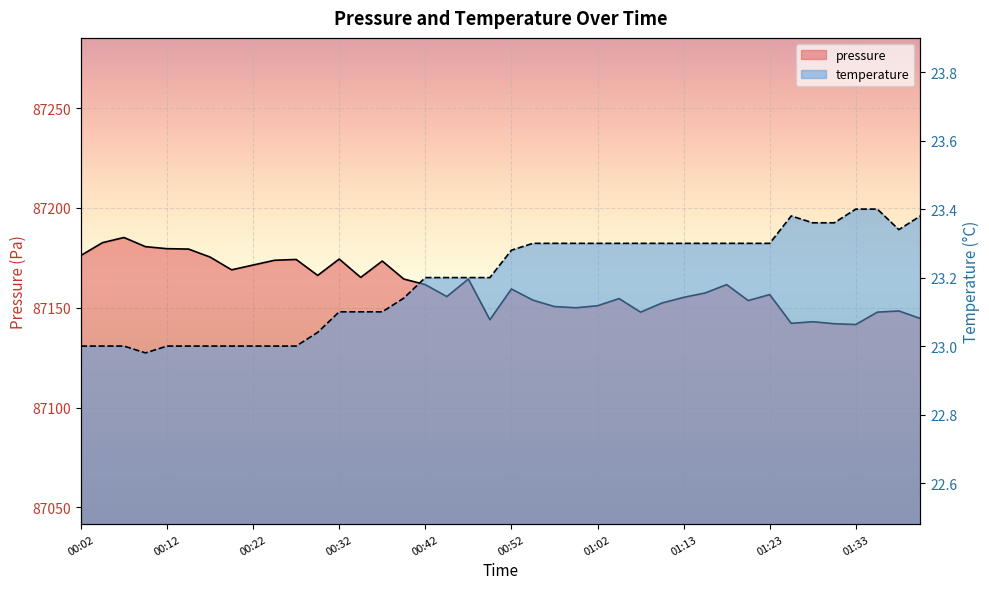

What is the sum of the pressure values at 00:07 and 01:00?

174335.2